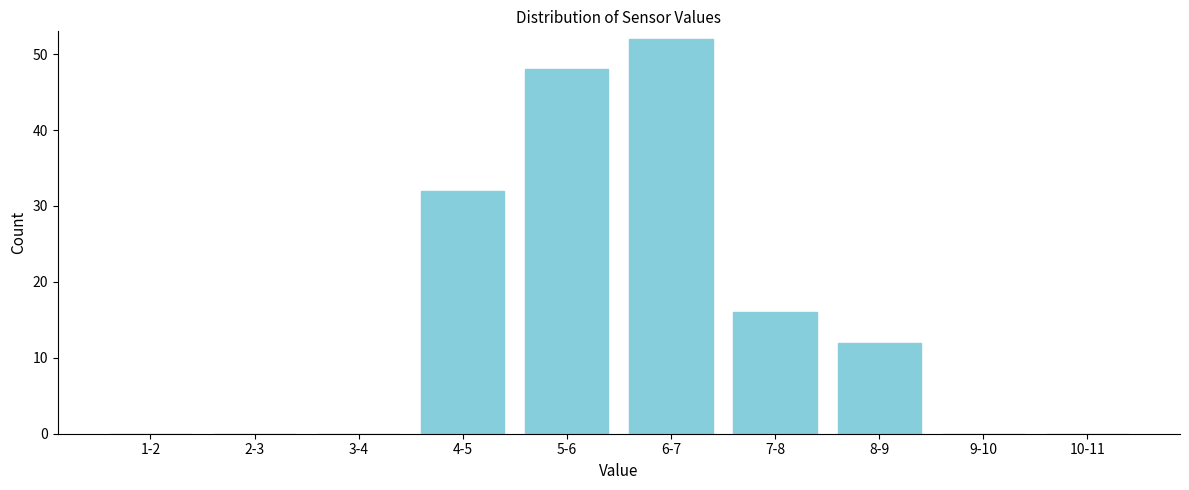

Reading right to left, what are all the values shown in this chart?

10-11=0	9-10=0	8-9=12	7-8=16	6-7=52	5-6=48	4-5=32	3-4=0	2-3=0	1-2=0